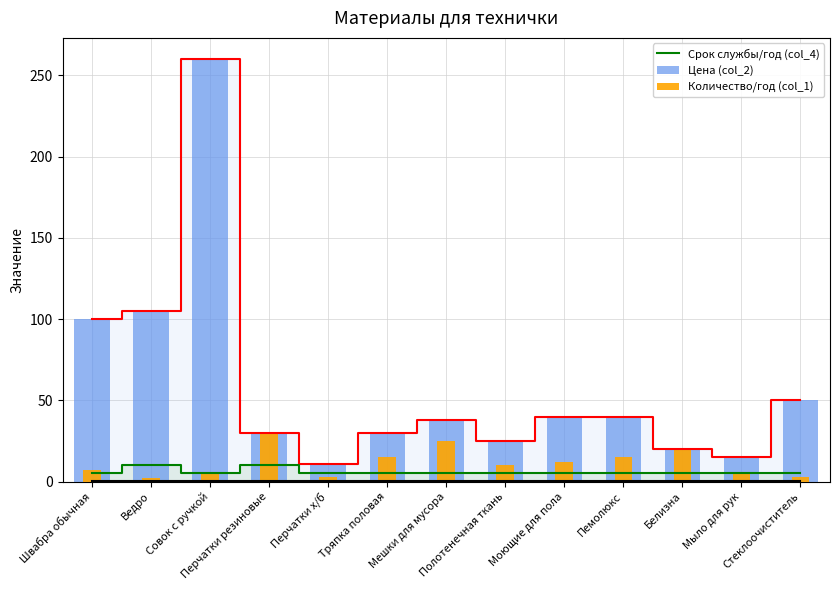

Which label corresponds to the largest value in the chart?

Совок с ручкой